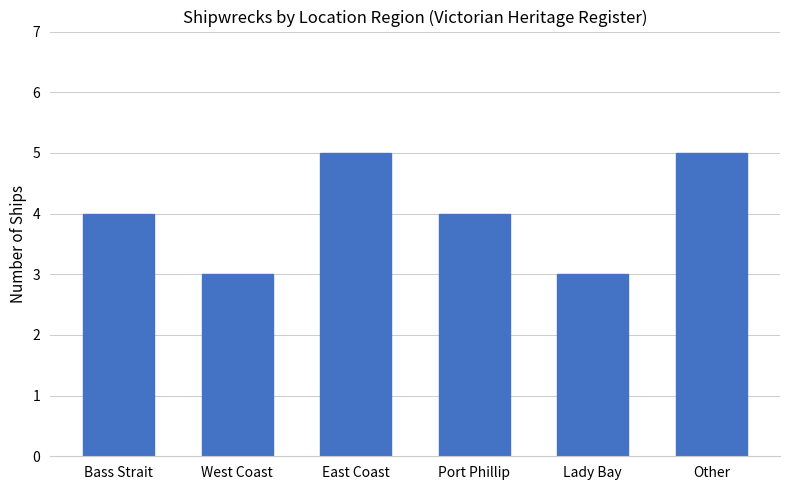

How many data points does each series have?

6